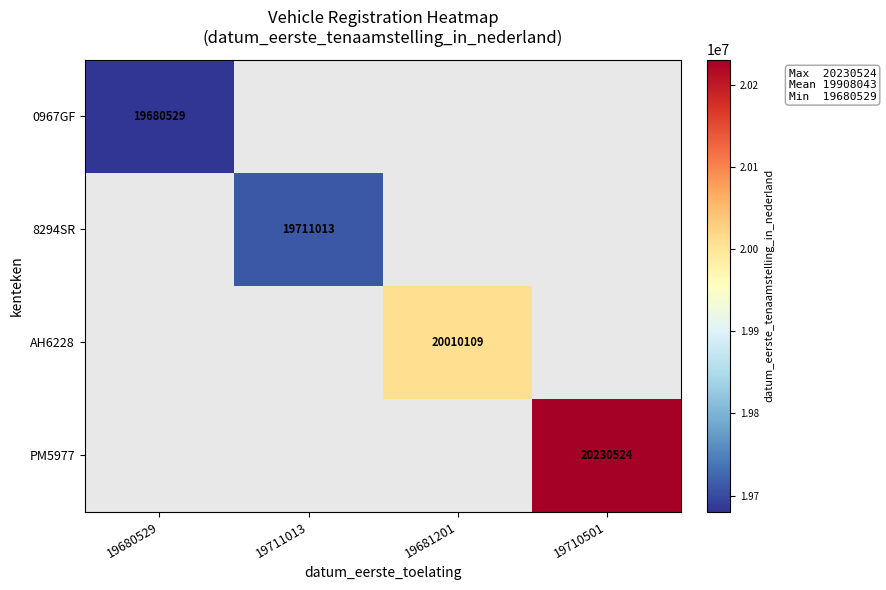

How many data points does each series have?

4